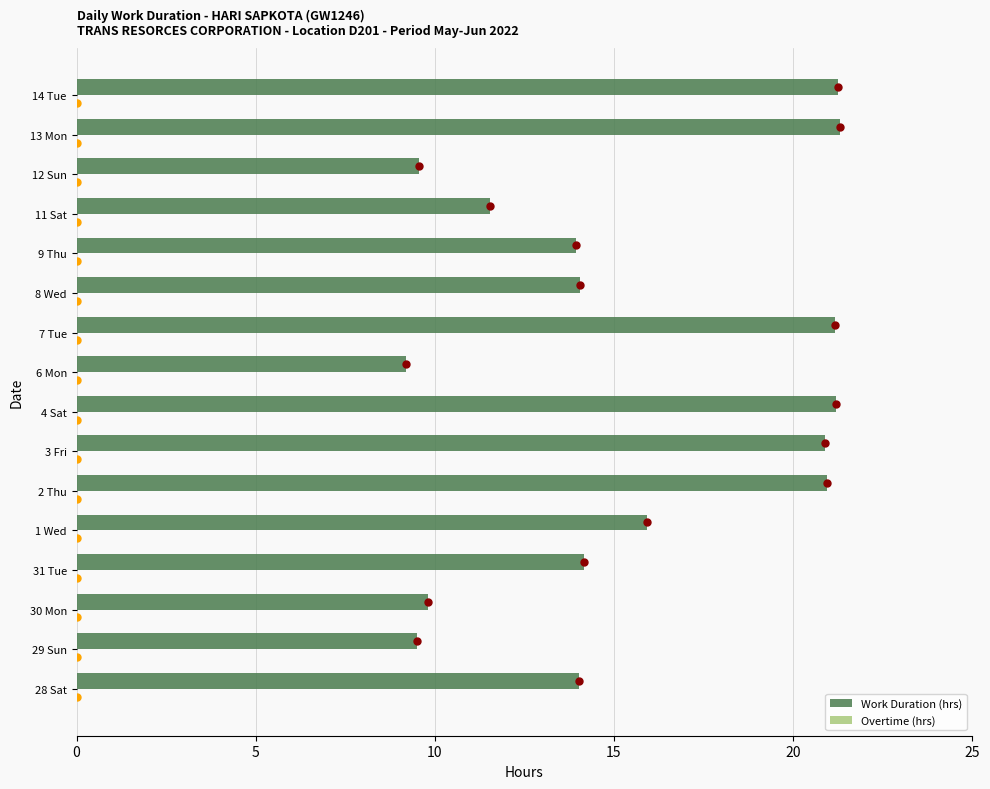

At how many categories does at least one series exceed 2?

16